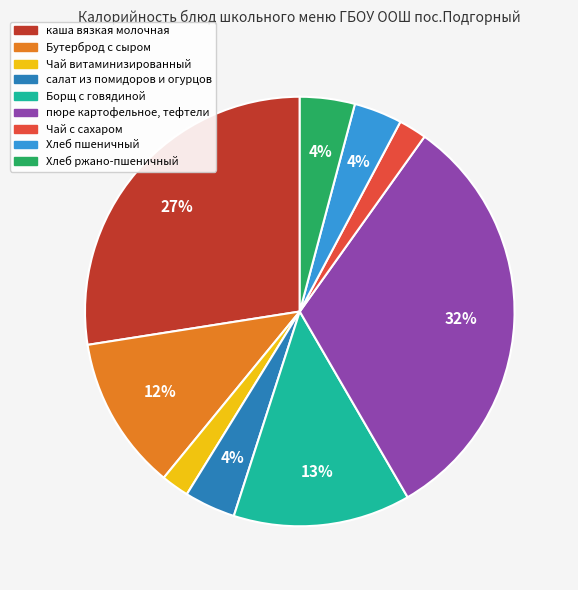

Between пюре картофельное, тефтели and Бутерброд с сыром, which is larger?

пюре картофельное, тефтели